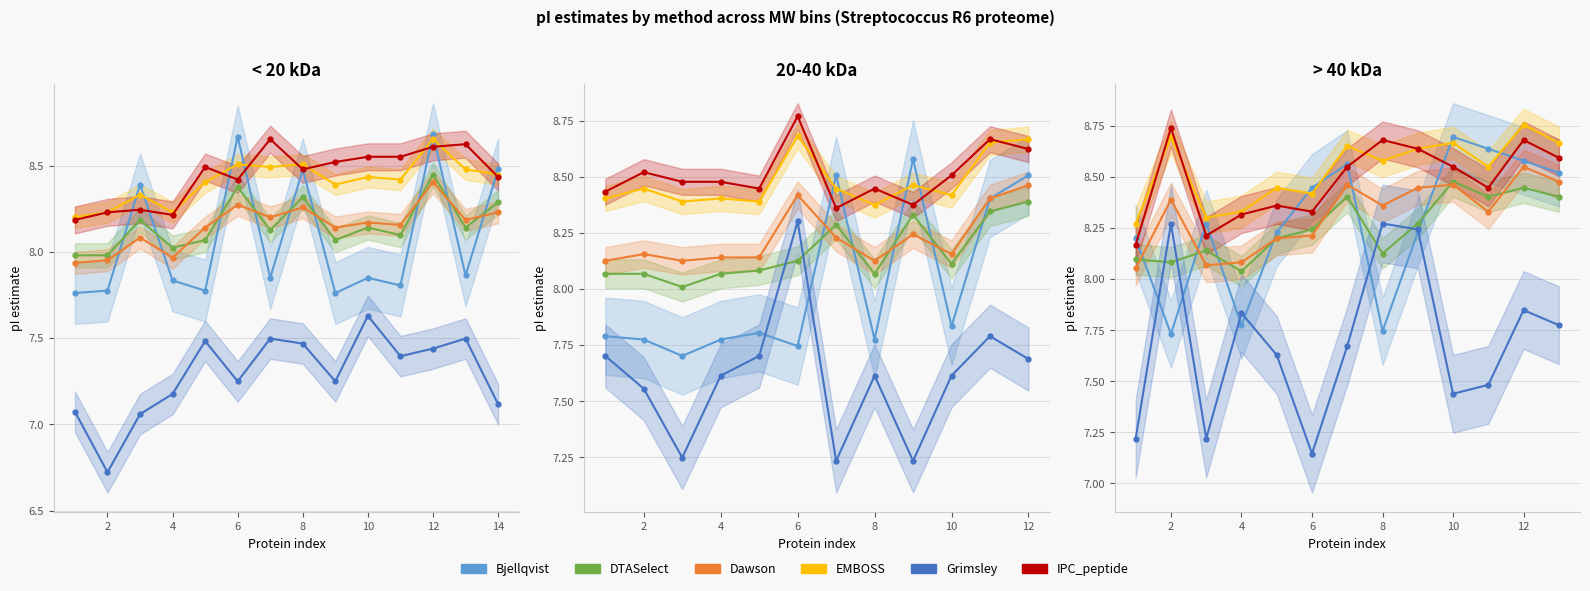

The value of Grimsley at 4 is 2.8. True or false?

False